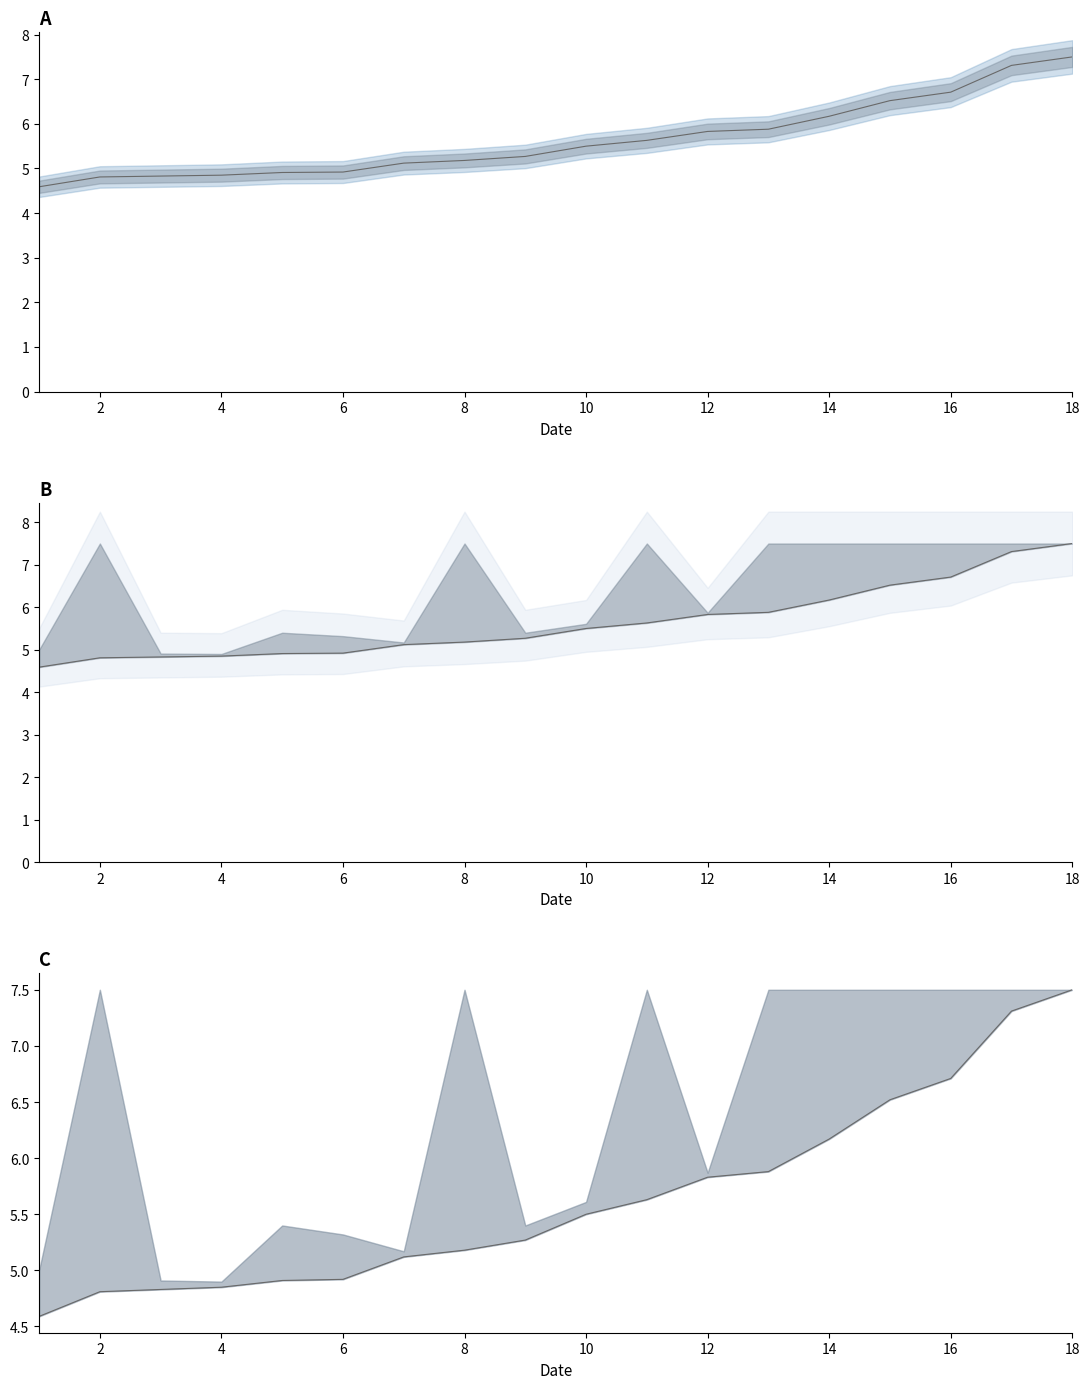

True or false: Best line and Lower bound cross at least once.

False